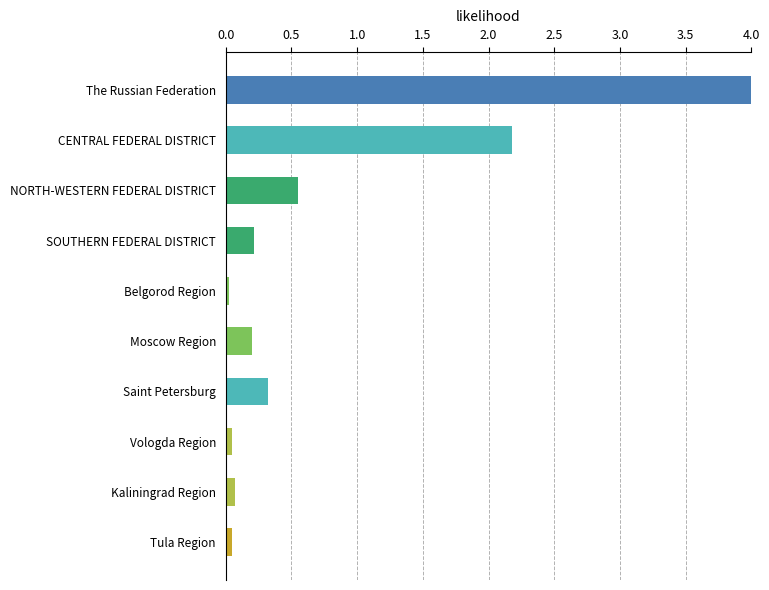

What is the change in value from SOUTHERN FEDERAL DISTRICT to CENTRAL FEDERAL DISTRICT?

+2.0